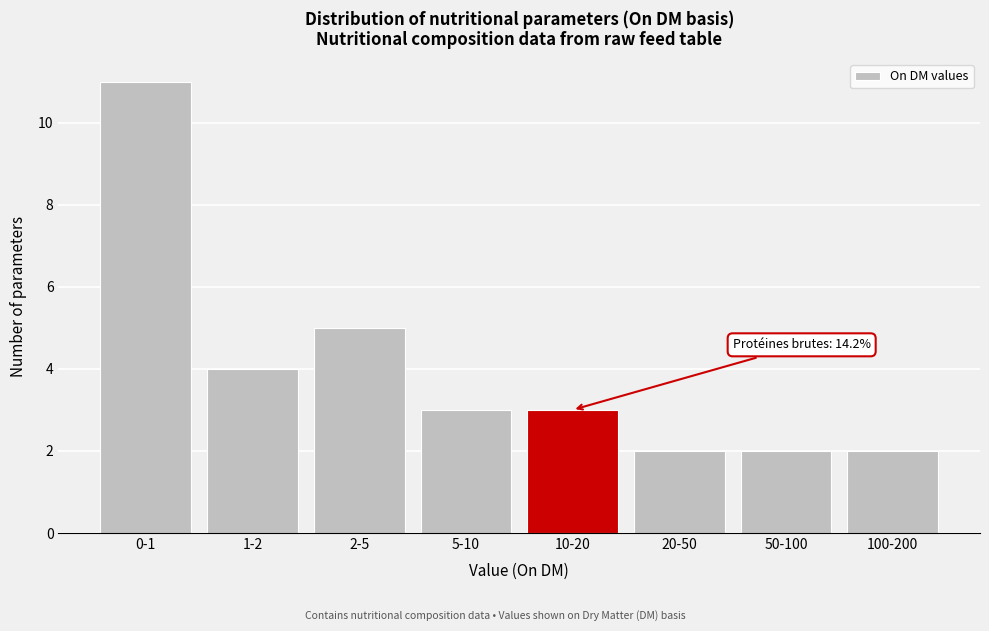

Reading left to right, what are all the values shown in this chart?

11	4	5	3	3	2	2	2